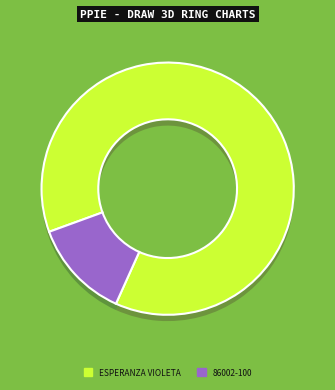

To the nearest percent, what percentage of the pie is 86002-100?

13%